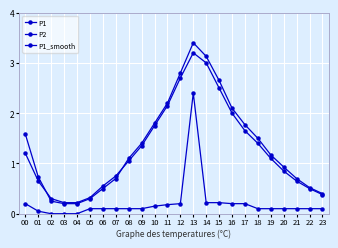

After their last crossing, which series has the higher values: P1 or P1_smooth?

P1